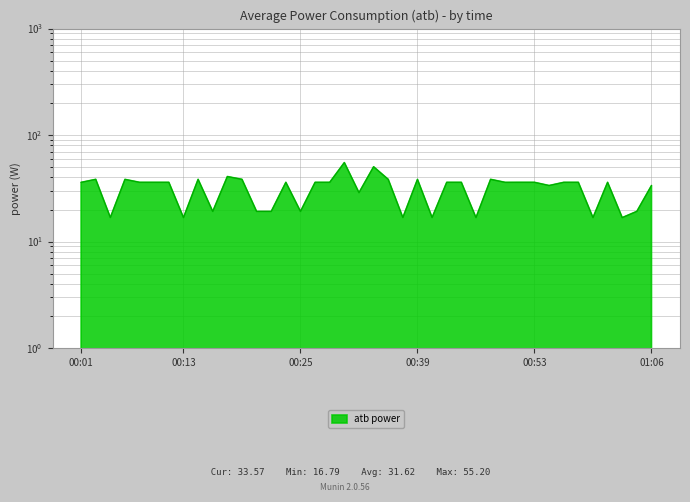

What is the change in value from 00:21 to 00:51?

+16.8